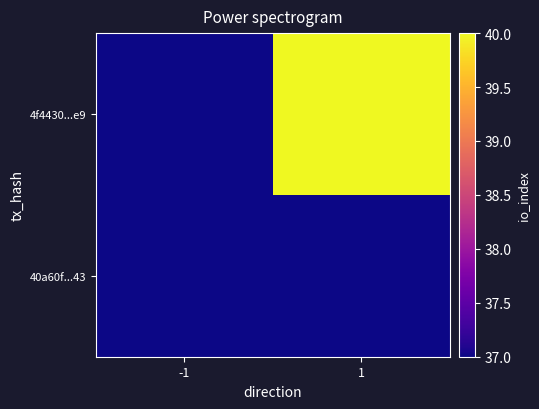

Rank the series by their average value, from highest to lowest.

4f4430...e9, 40a60f...43